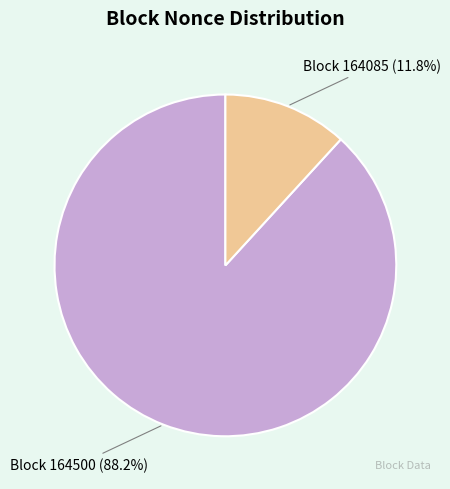

Between Block 164085 and Block 164500, which is larger?

Block 164500